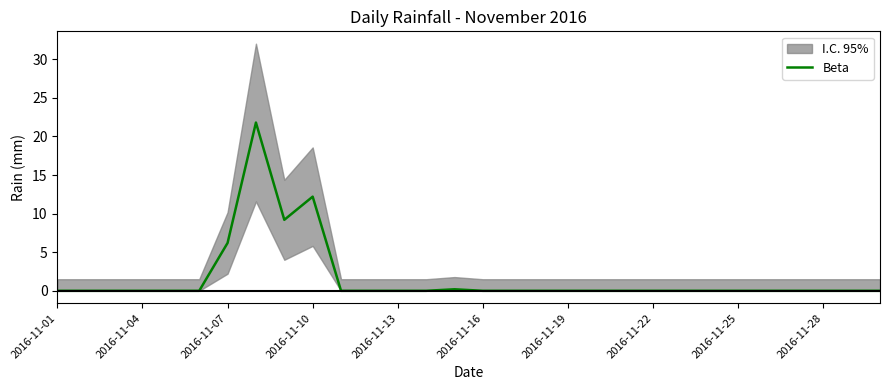

Which category has the lowest value across all series?

2016-11-01